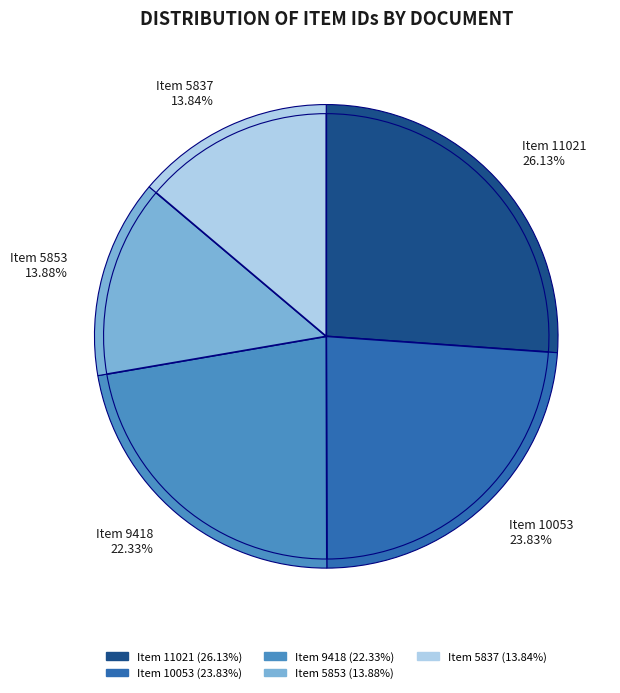

What is the total percentage of Item 5853 and Item 9418?

36.2%